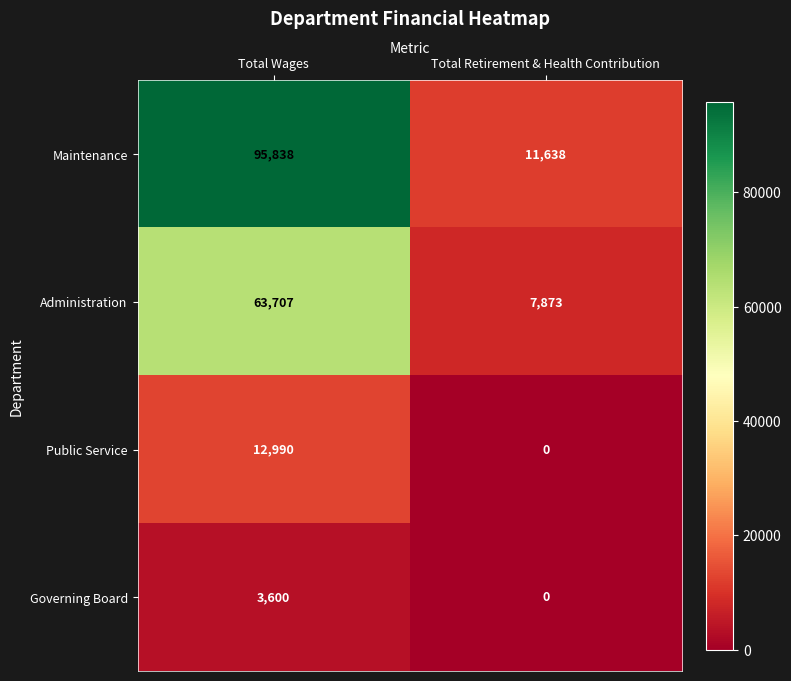

Reading left to right, transcribe all the data shown in this chart.

Maintenance: Total Wages=95838	Total Retirement & Health Contribution=11638
Administration: Total Wages=63707	Total Retirement & Health Contribution=7873
Public Service: Total Wages=12990	Total Retirement & Health Contribution=0
Governing Board: Total Wages=3600	Total Retirement & Health Contribution=0